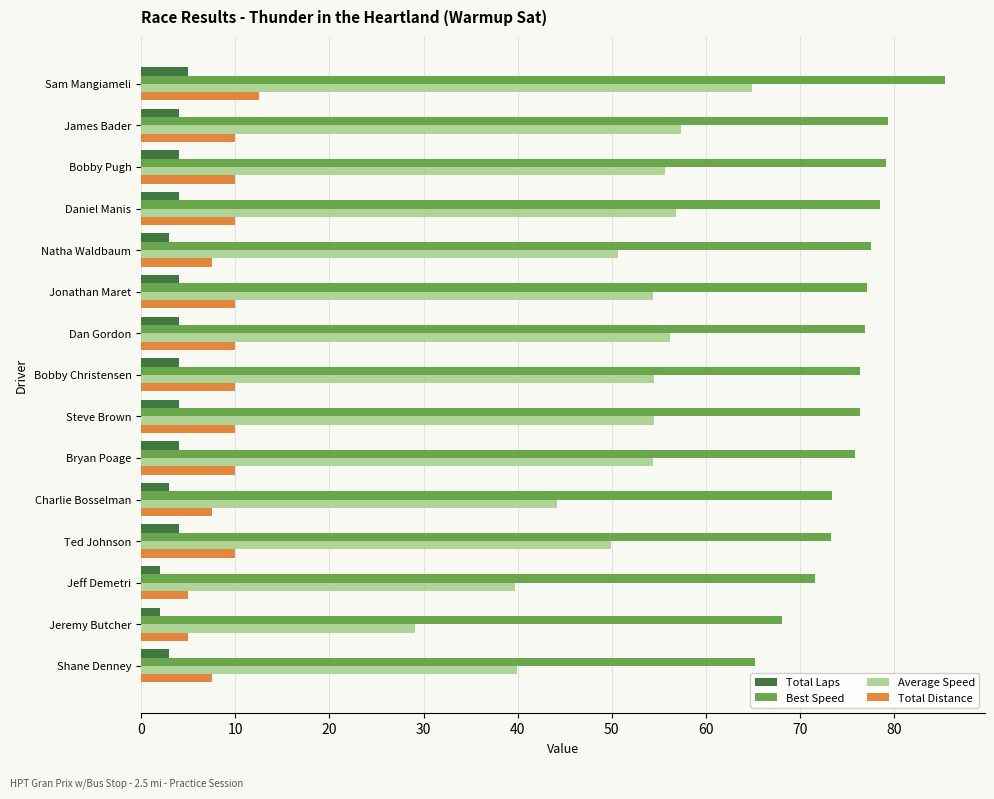

Which series has the largest total across all categories?

Best Speed